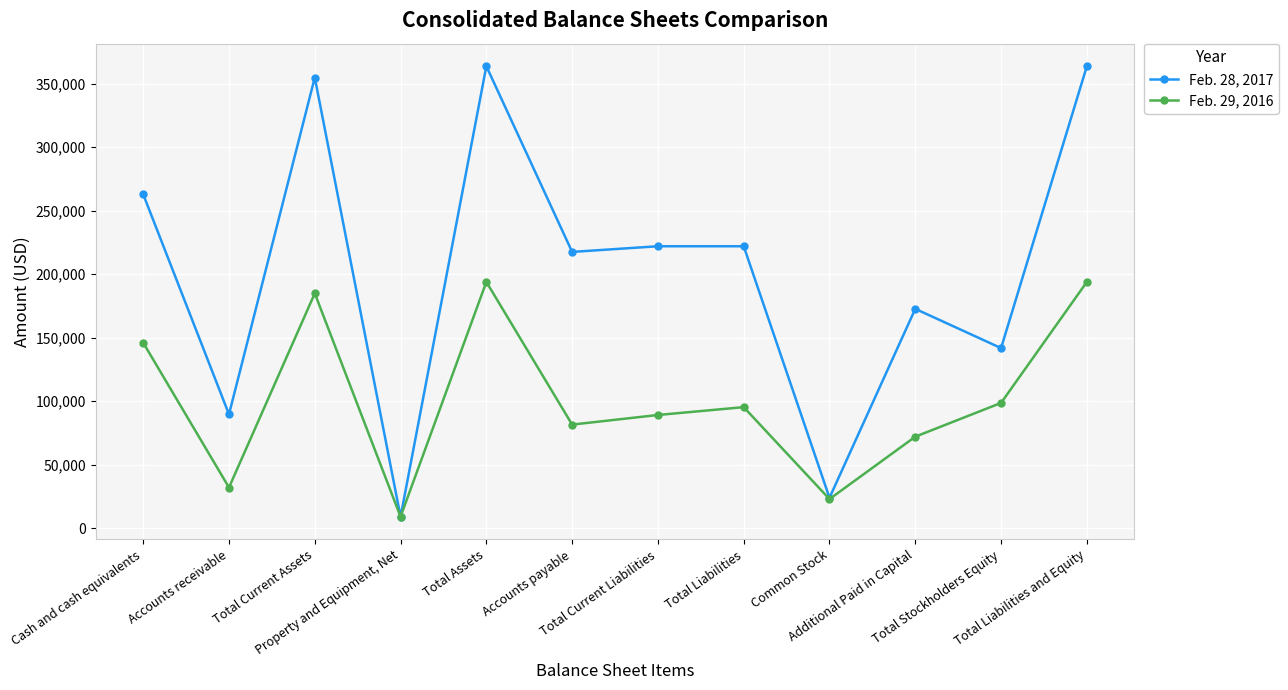

What are all the series names shown in the legend?

Feb. 28, 2017, Feb. 29, 2016